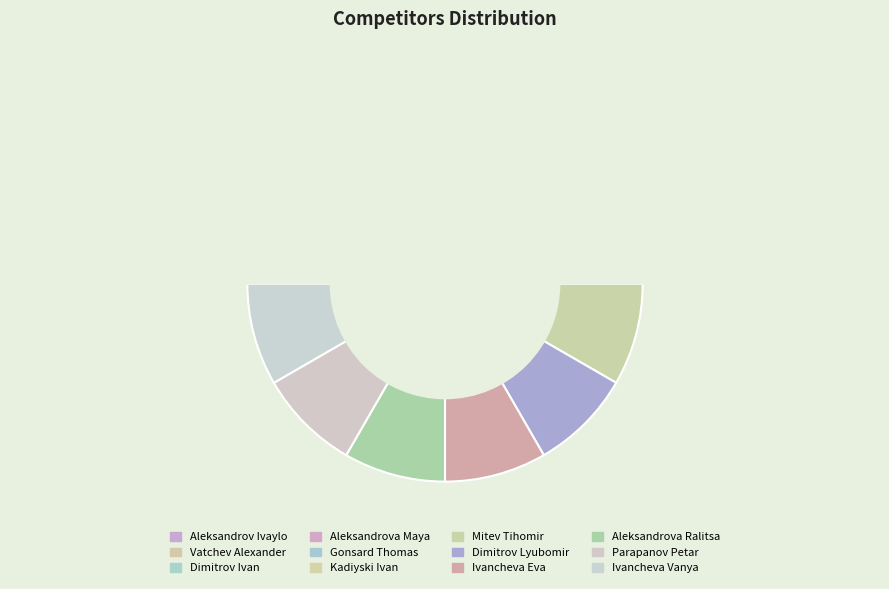

How many segments does this pie chart have?

12